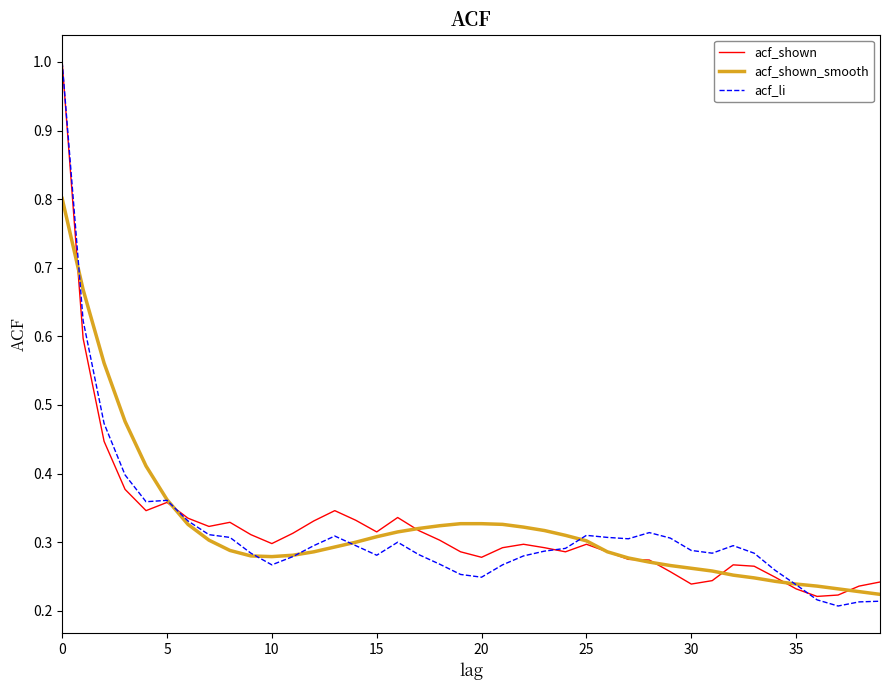

What is the highest value of the acf_shown_smooth series?

0.8